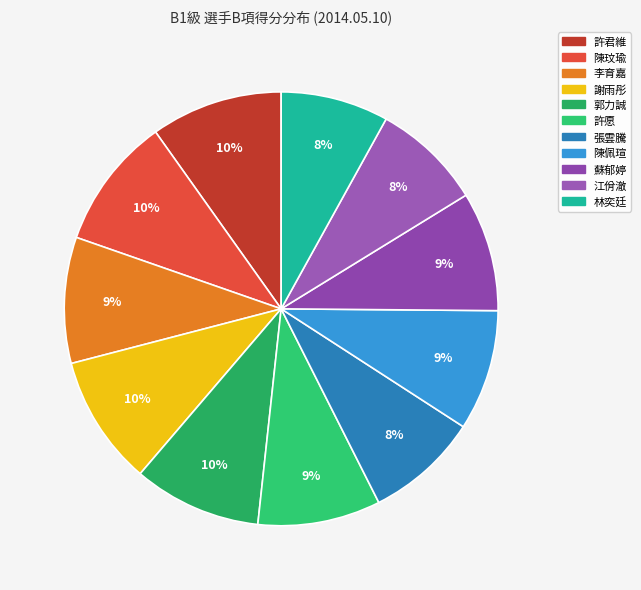

How many segments does this pie chart have?

11